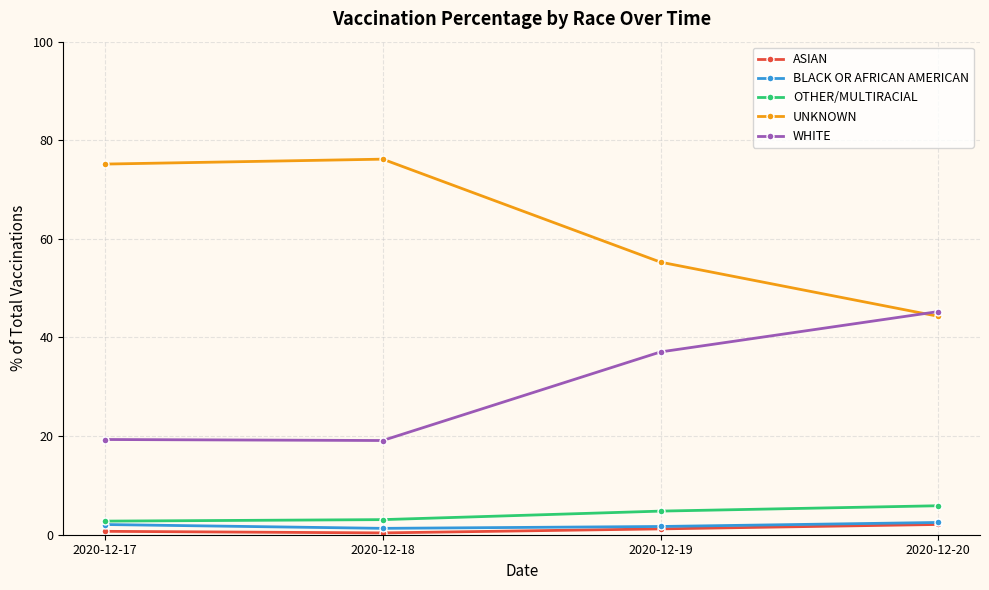

Which series changed the most between 2020-12-19 and 2020-12-20?

UNKNOWN